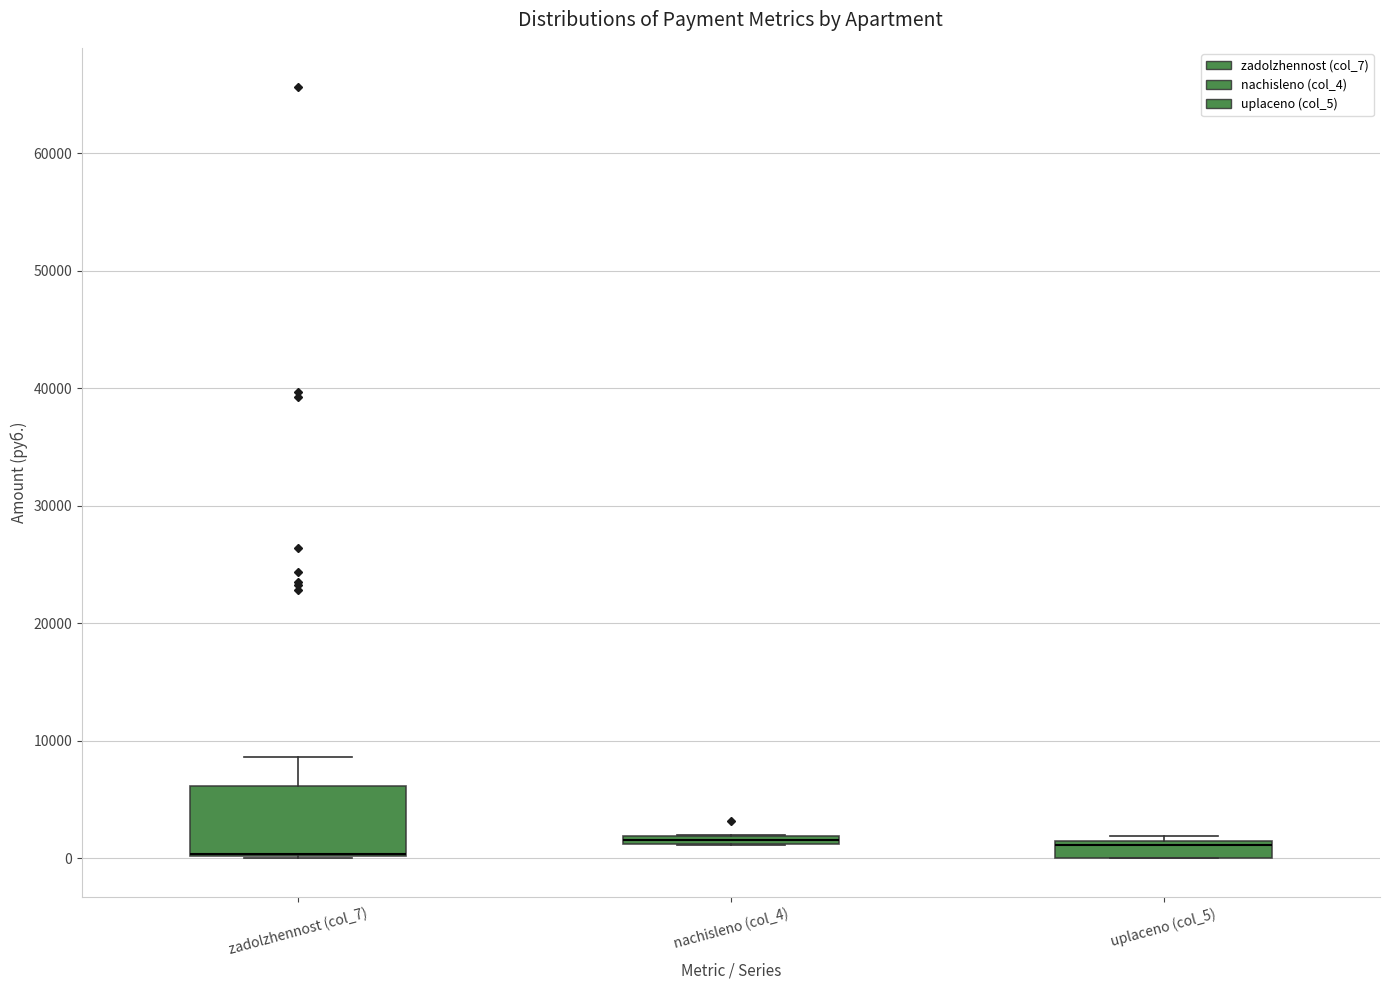

Where is the upper edge of the box for nachisleno (col_4) on the y-axis? The values are not printed on the chart, so give them approximately, as read against the axis.

2000